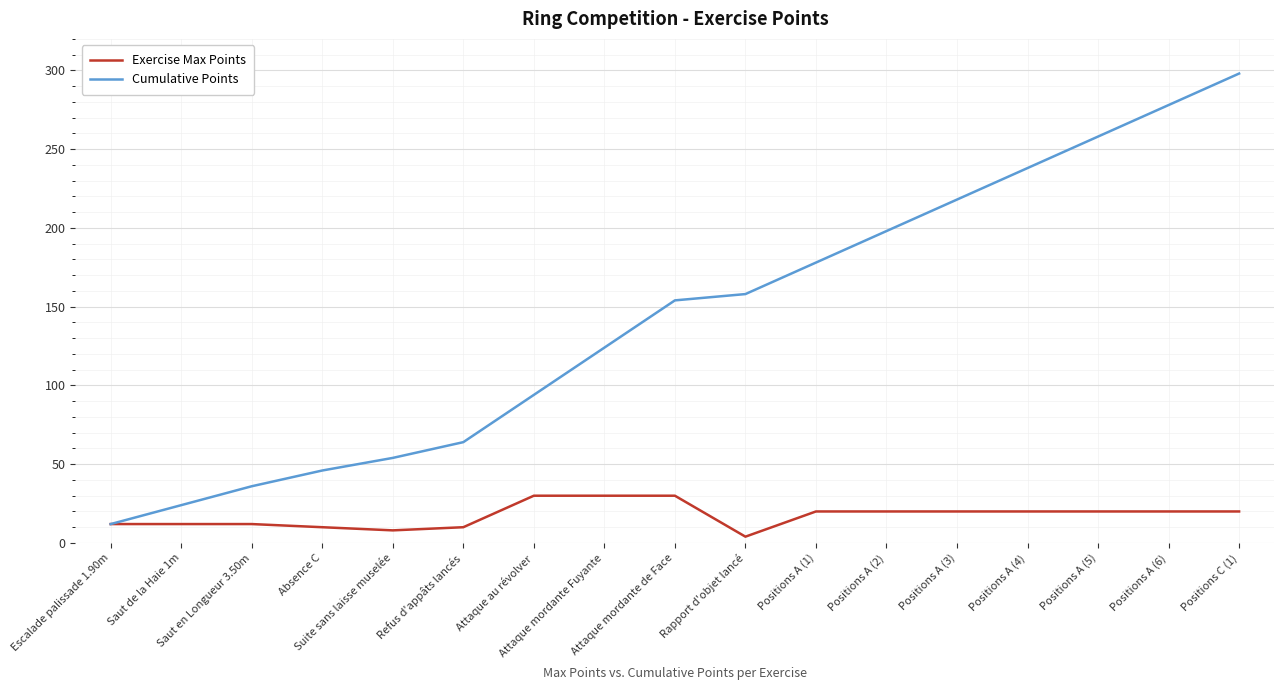

What position from the right is Attaque mordante Fuyante?

10